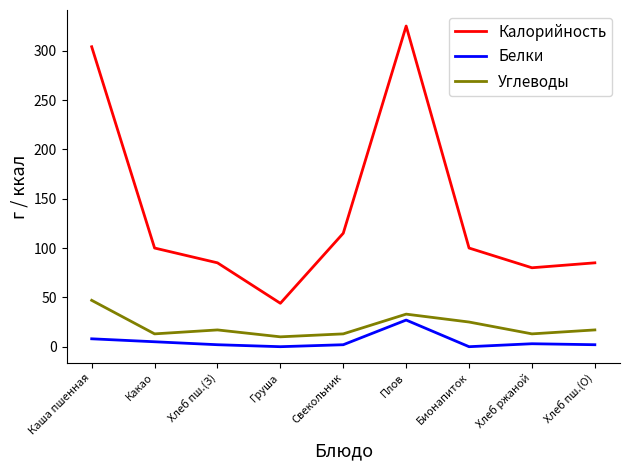

True or false: Белки and Калорийность cross at least once.

False